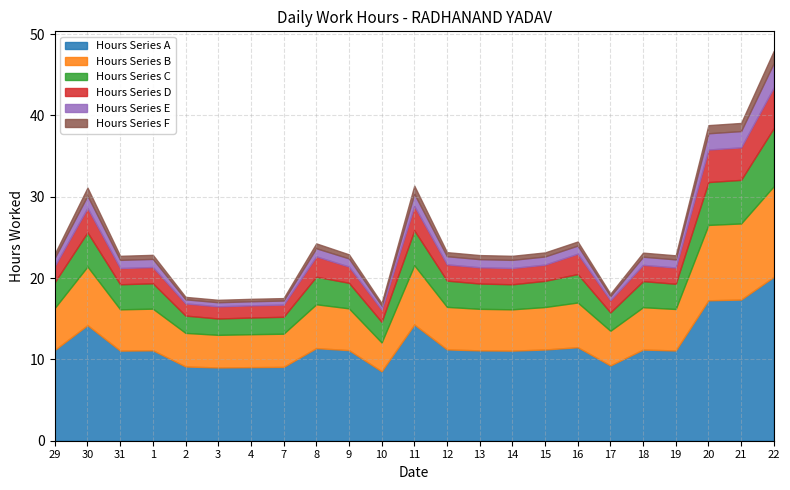

Where is the first local maximum for Hours Series C?

30